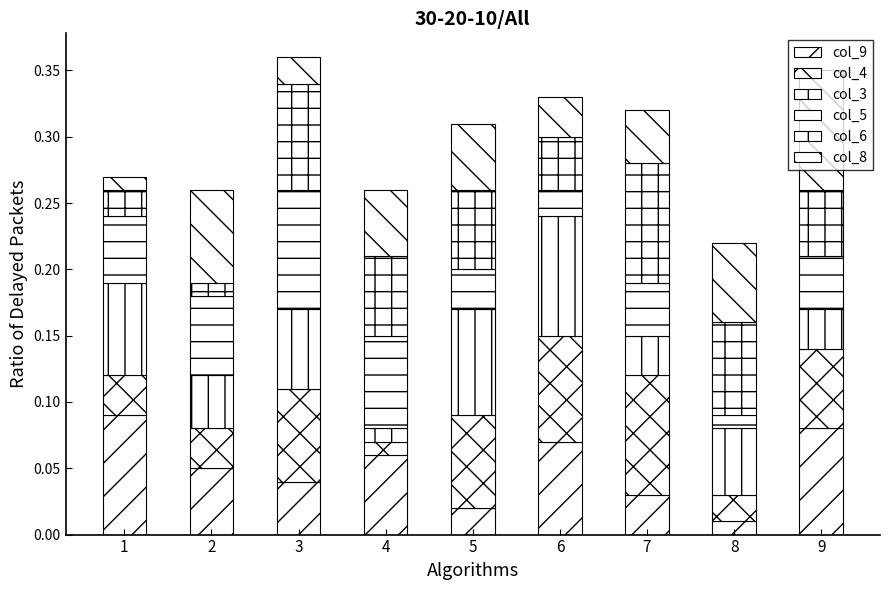

How many bars are there in total?

9